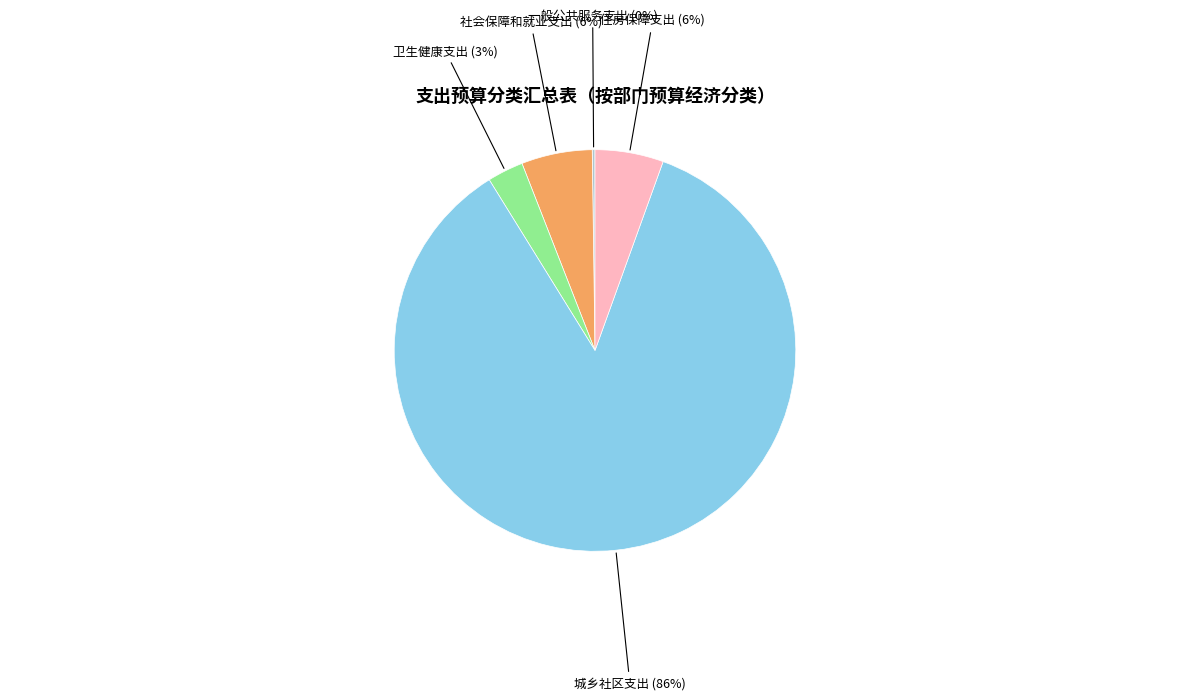

To the nearest percent, what percentage of the pie is 住房保障支出?

6%